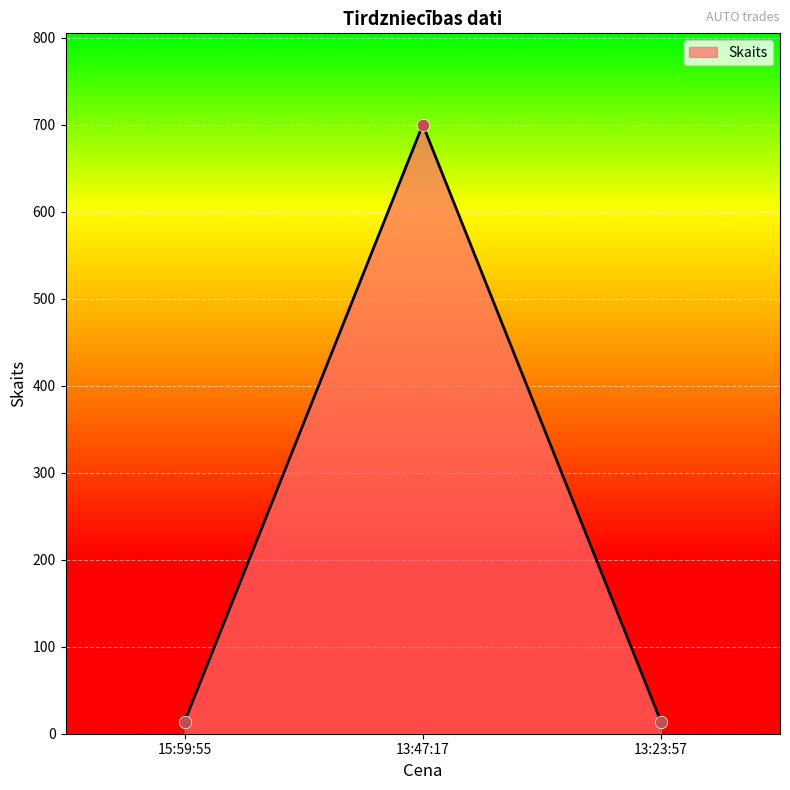

Which has a higher value, 13:47:17 or 13:23:57?

13:47:17